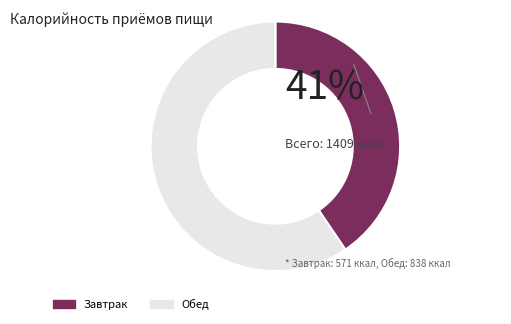

Which slice is the largest?

Обед